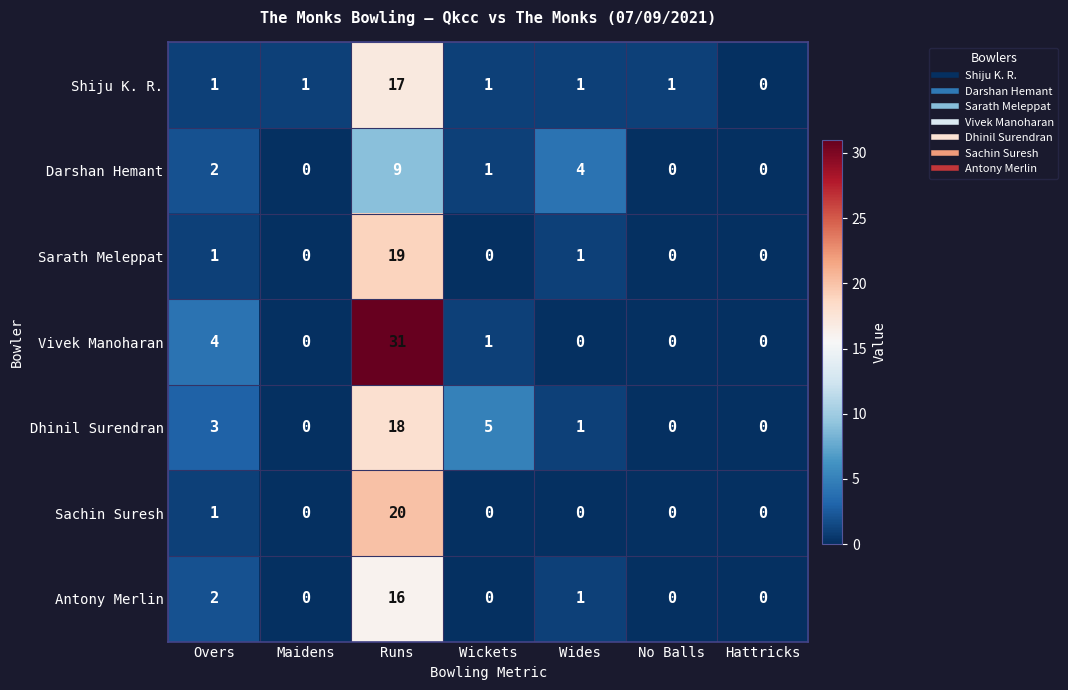

The Darshan Hemant series shows 2 at Overs. True or false?

True